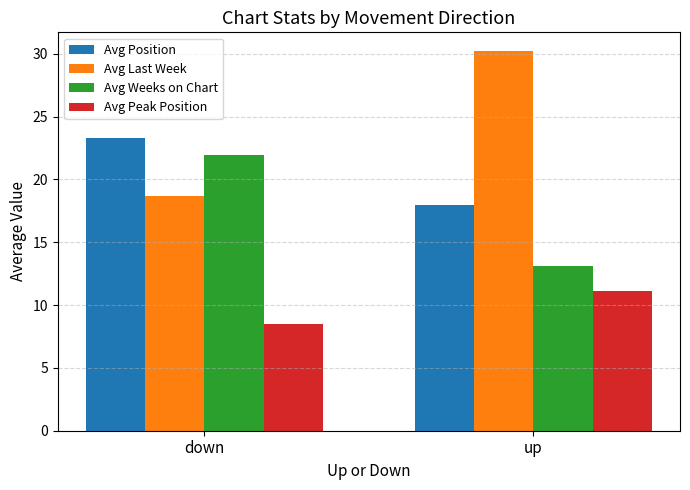

What is the sum of all Avg Position values?

41.3